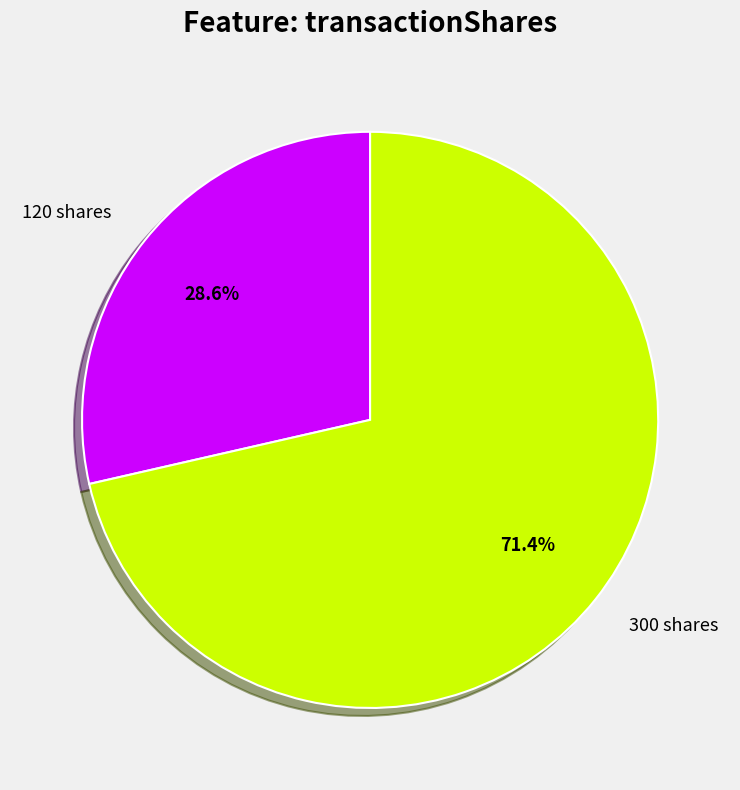

What is the total percentage of 300 and 120?

100.0%